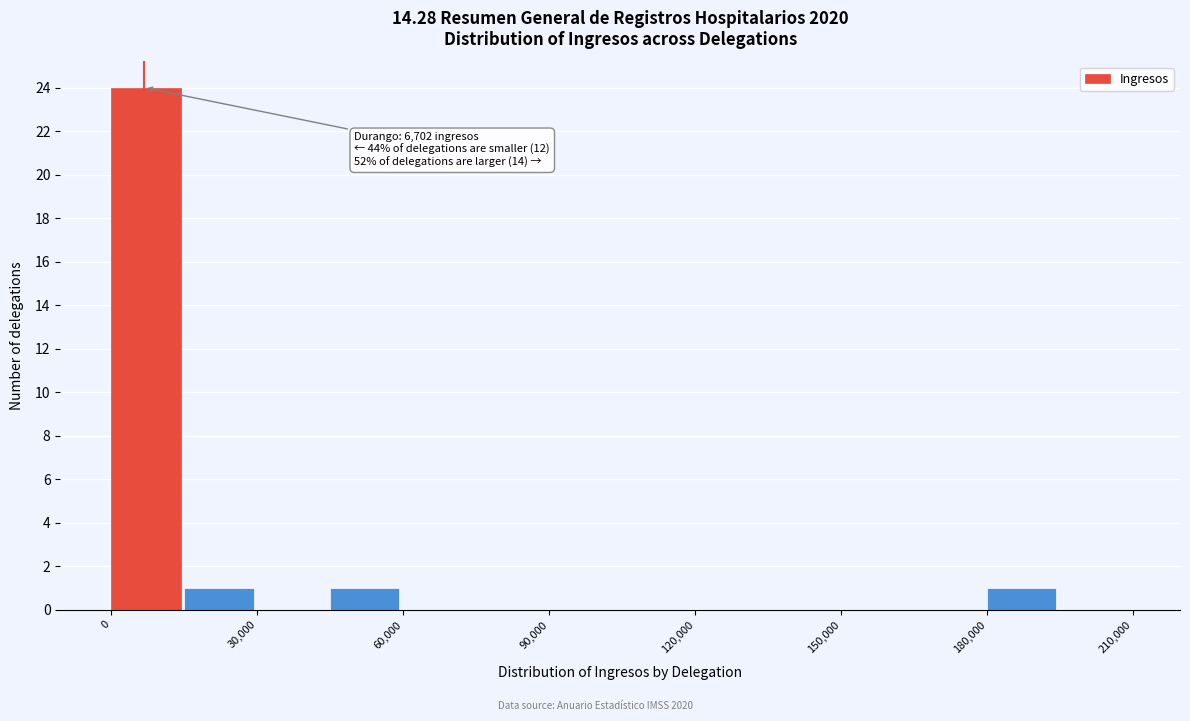

Around what value on the x-axis is the tallest bar? Give the approximate position of its centre, as read against the axis.

5000